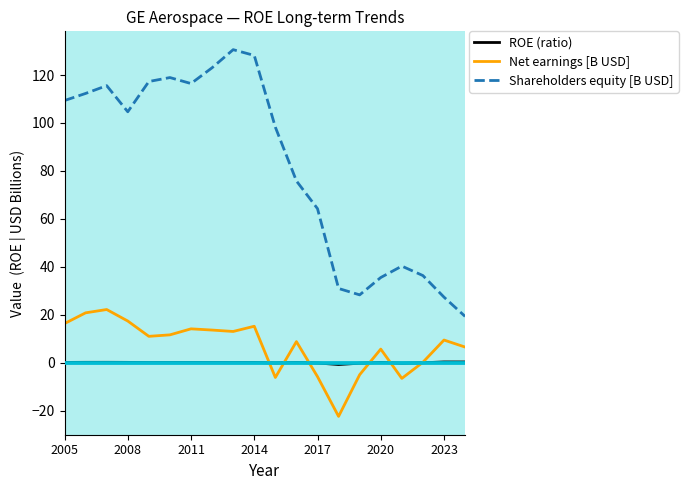

Does the chart display data point markers on the line(s)?

No